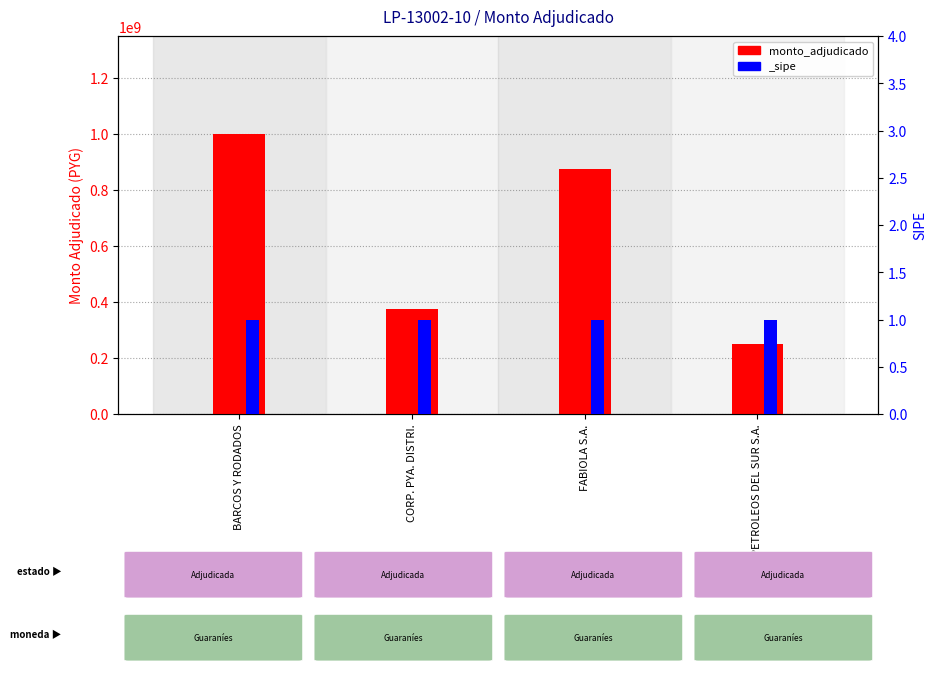

What value does the data have at BARCOS Y RODADOS?

1000004250